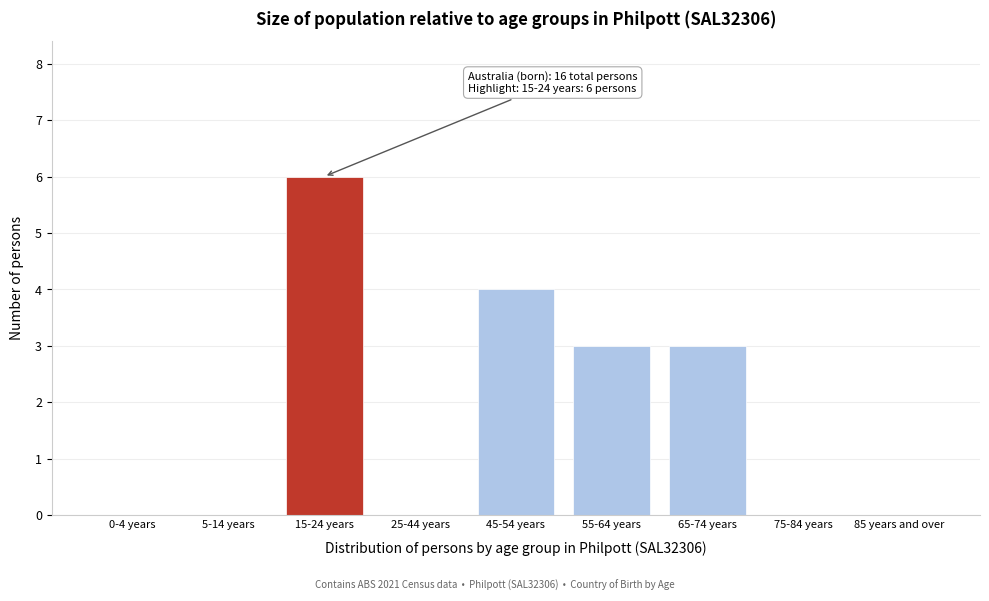

Reading left to right, what are all the values shown in this chart?

0-4 years=0	5-14 years=0	15-24 years=6	25-44 years=0	45-54 years=4	55-64 years=3	65-74 years=3	75-84 years=0	85 years and over=0